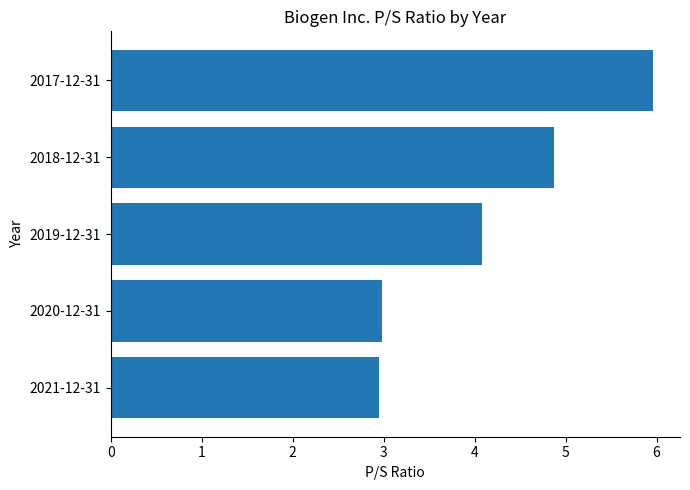

What is the change in value from 2021-12-31 to 2018-12-31?

+1.9